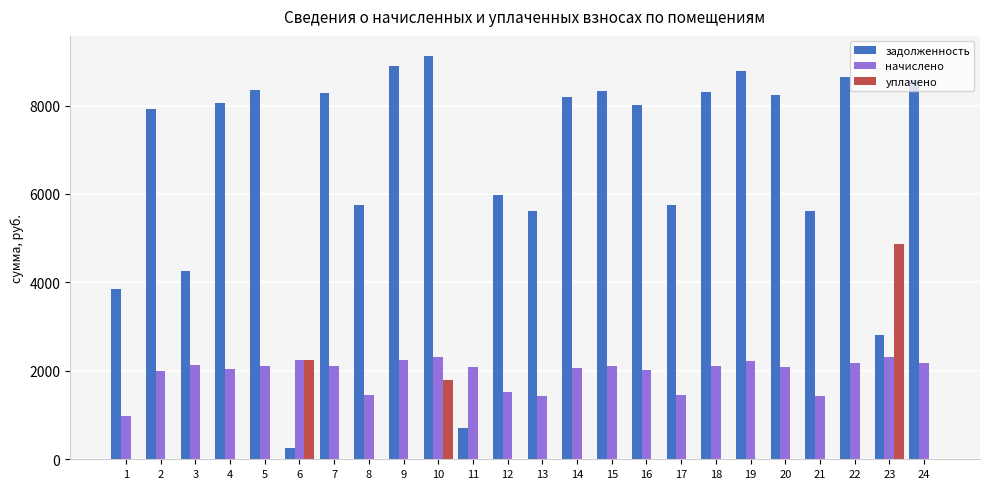

At which category does the chart reach its peak across all series?

10